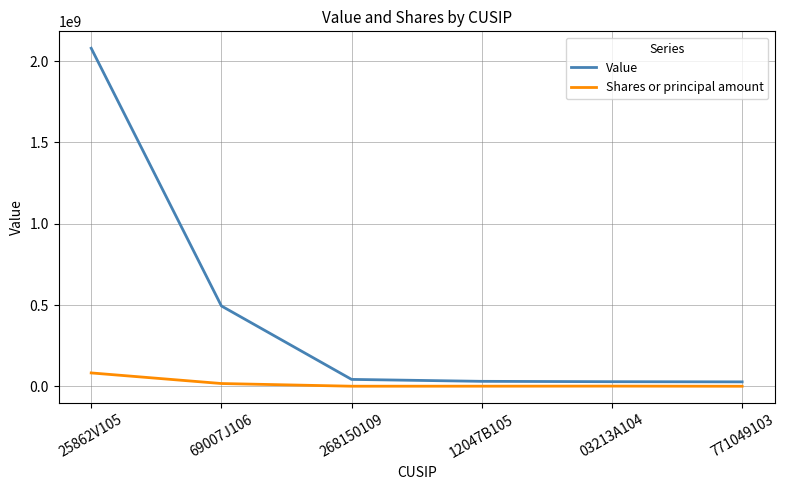

Which category has the highest value across all series?

25862V105